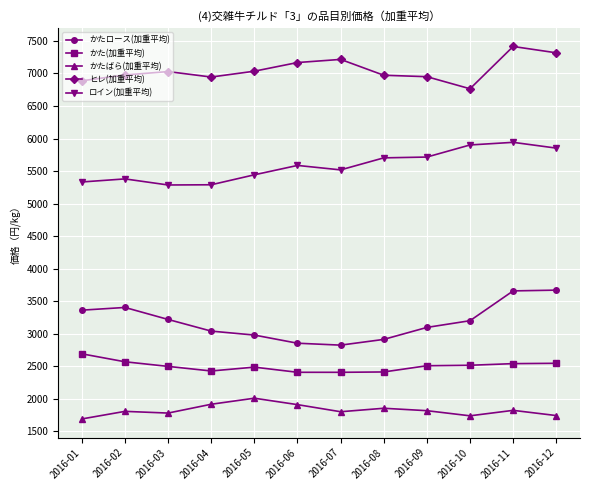

Between 2016-05 and 2016-12, which series saw the biggest shift?

かたロース(加重平均)